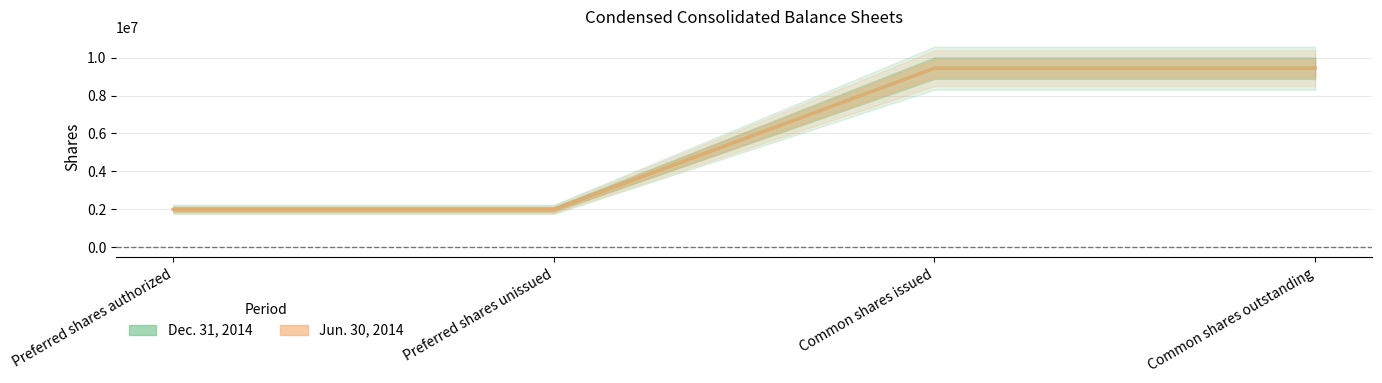

Reading left to right, extract all data points from this chart.

Dec. 31, 2014: Preferred shares authorized=2000000	Preferred shares unissued=2000000	Common shares issued=9444000	Common shares outstanding=9444000
Jun. 30, 2014: Preferred shares authorized=2000000	Preferred shares unissued=2000000	Common shares issued=9444000	Common shares outstanding=9444000